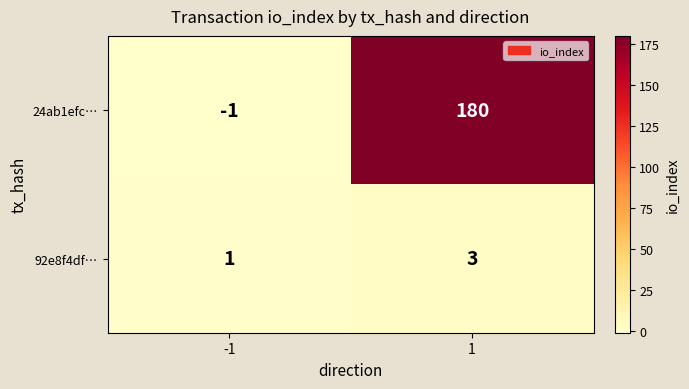

Rank the series by their average value, from lowest to highest.

92e8f4df…, 24ab1efc…